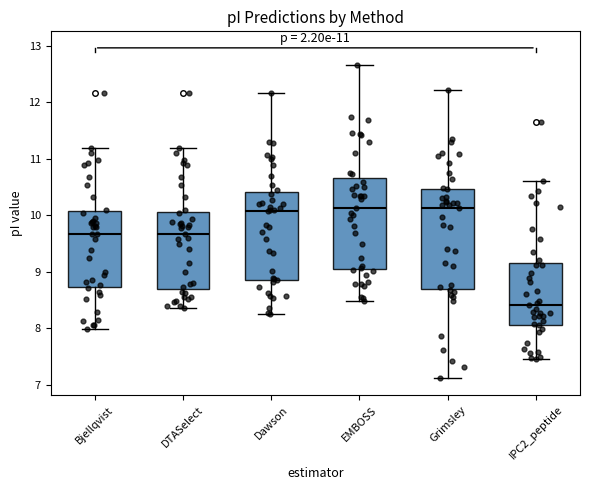

Which box is the tallest, from its lower edge to its upper edge?

Grimsley